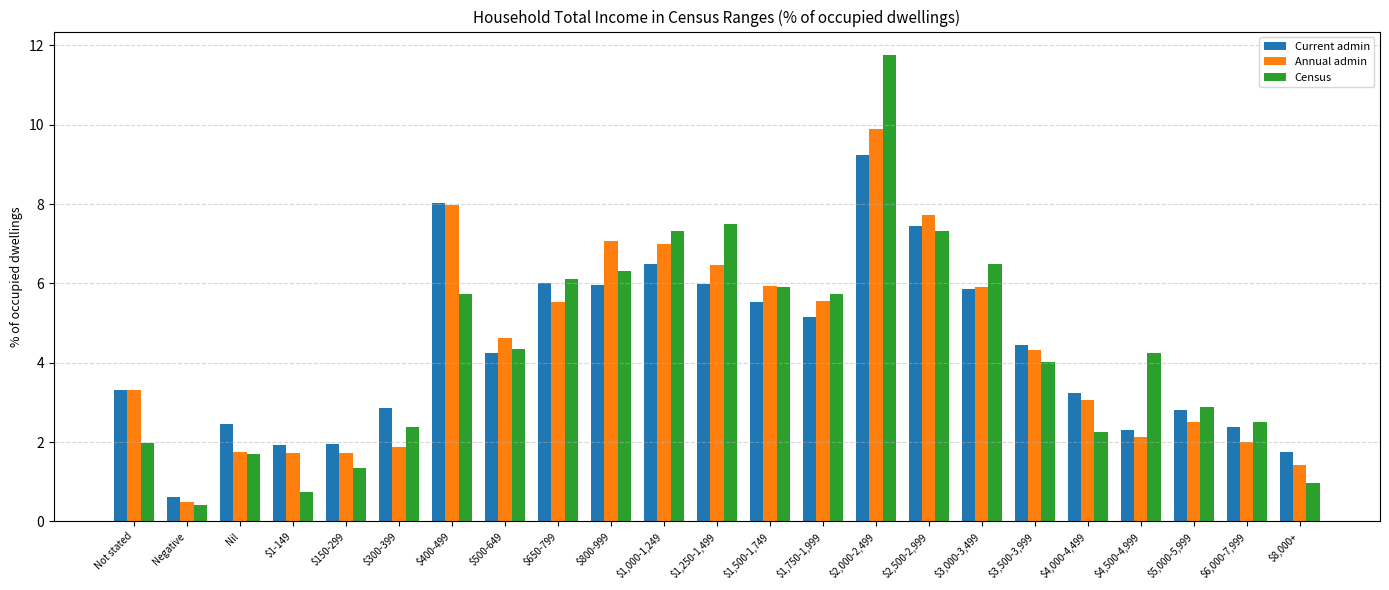

List the series in order of their peak value, lowest first.

Current admin, Annual admin, Census